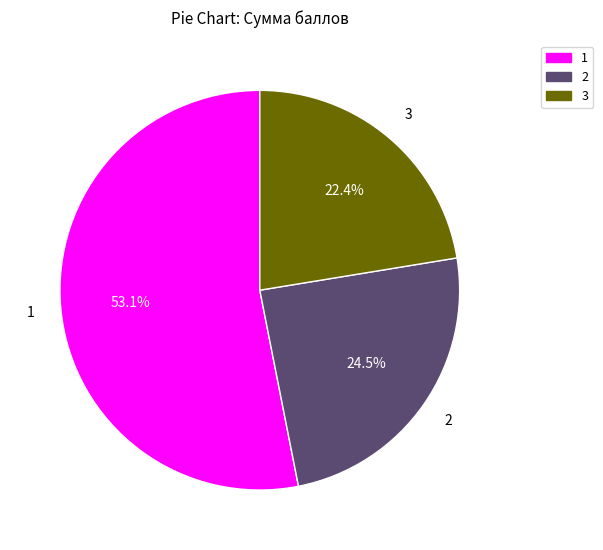

Does any single category account for the majority?

Yes